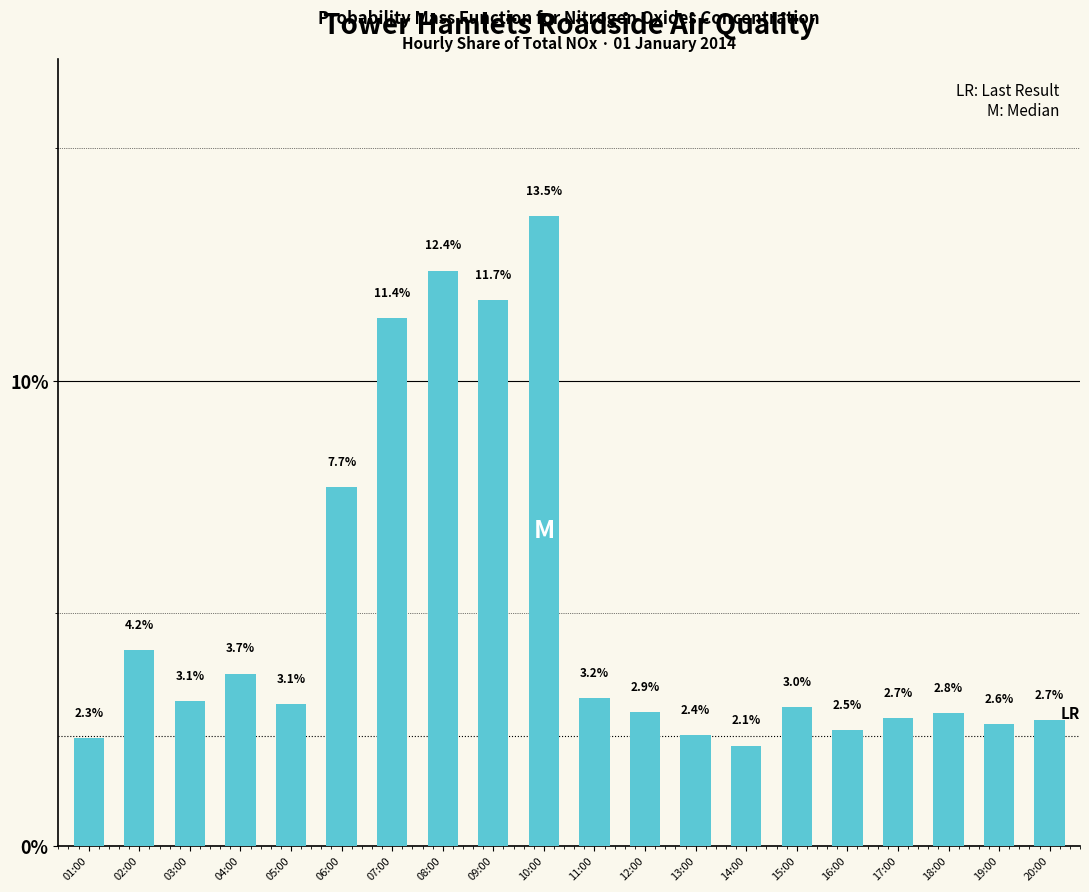

What is the label of the 15th bar from the right?

06:00